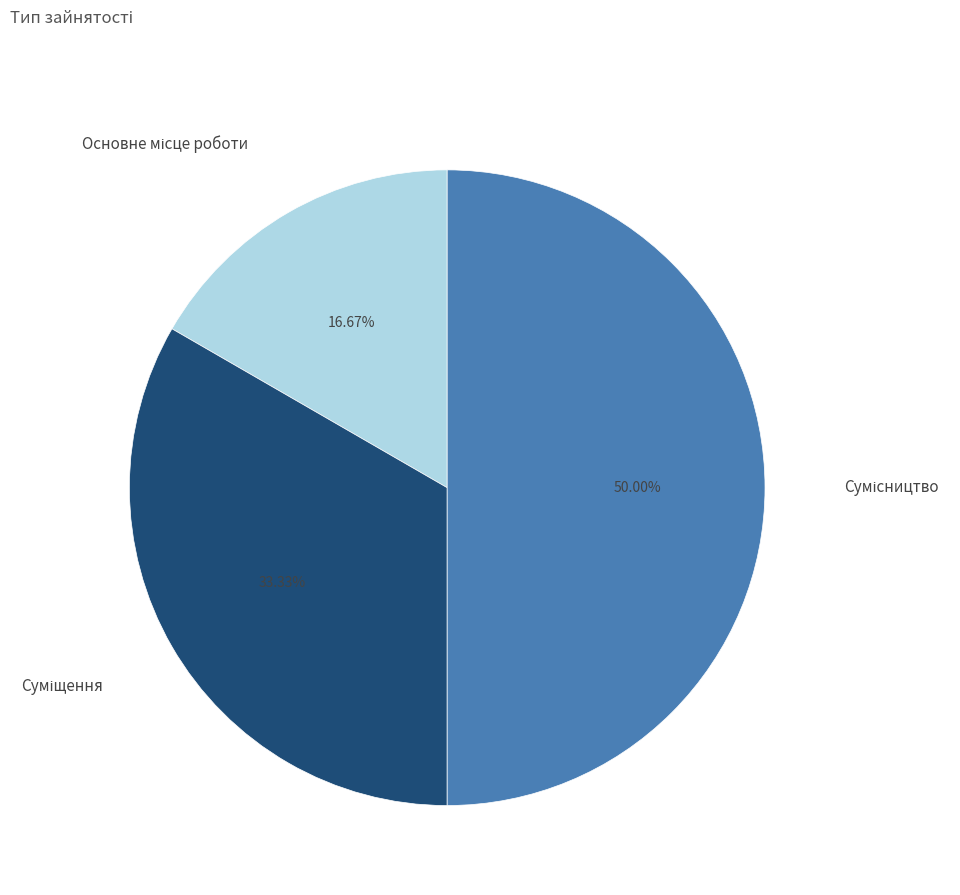

Rank the categories by value from highest to lowest.

Сумісництво, Суміщення, Основне місце роботи